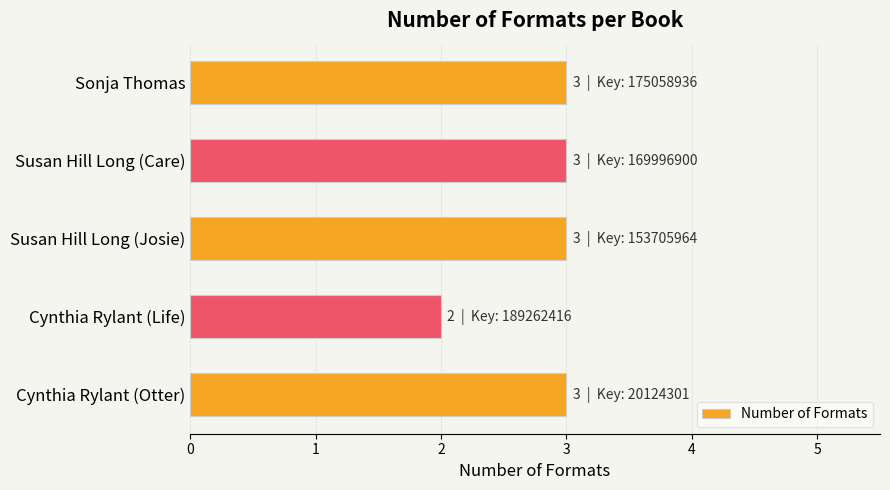

True or false: the data shows 3 at Cynthia Rylant (Life).

False